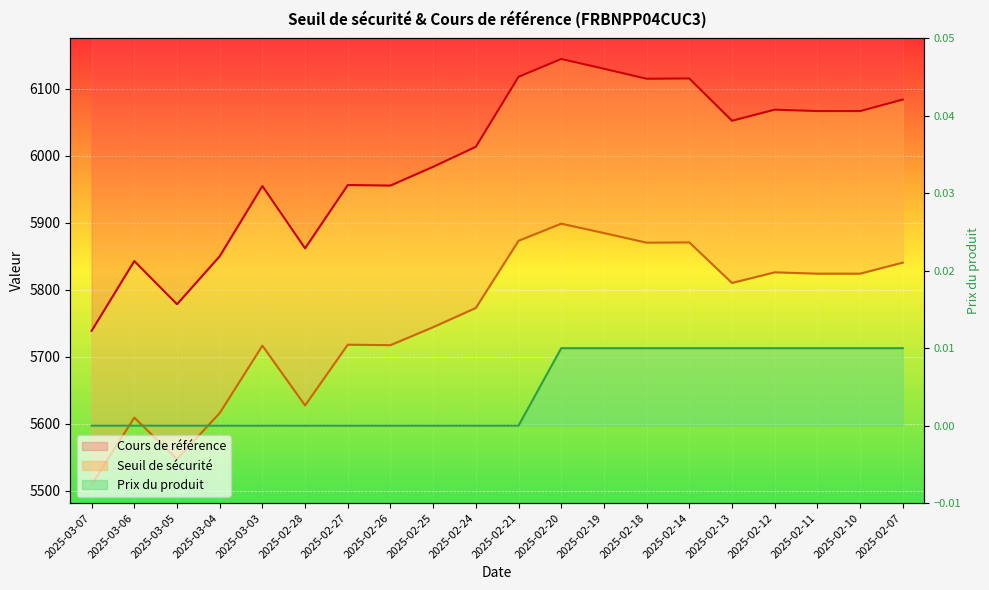

What is the label of the 4th point from the right?

2025-02-12